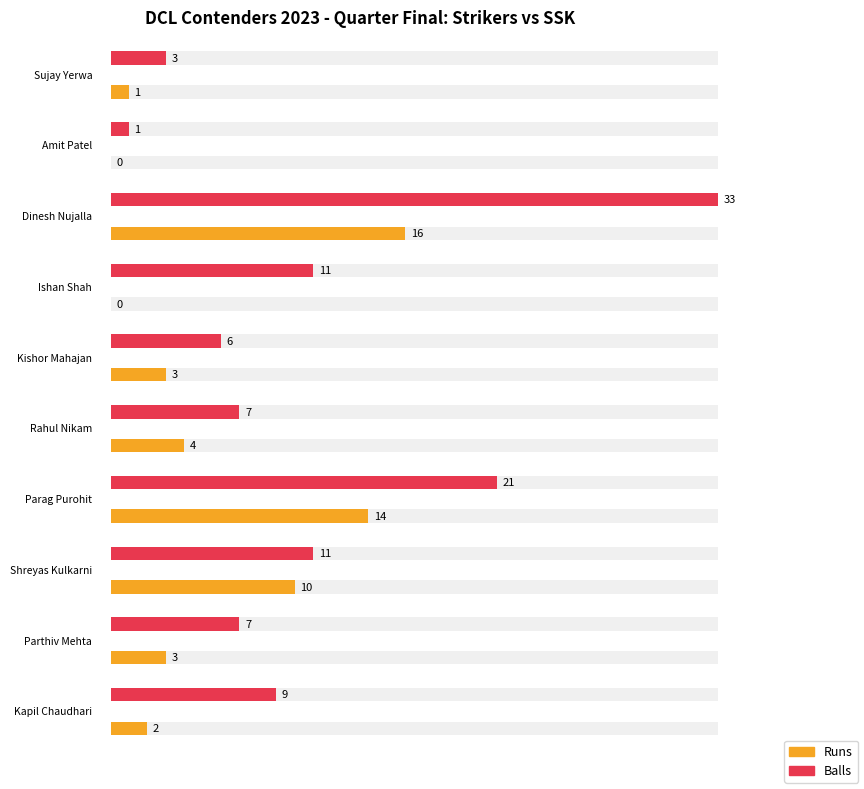

At which category is the sum across all series the highest?

Dinesh Nujalla